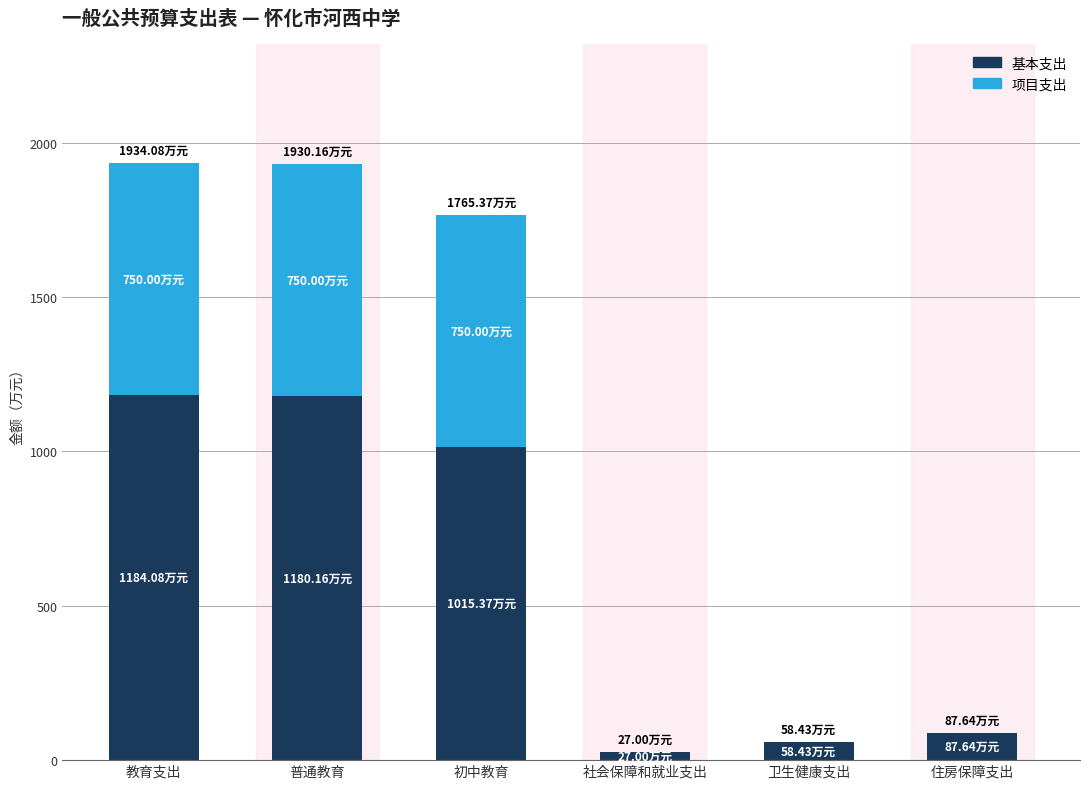

Where is 基本支出 nearest to the value 605?

初中教育